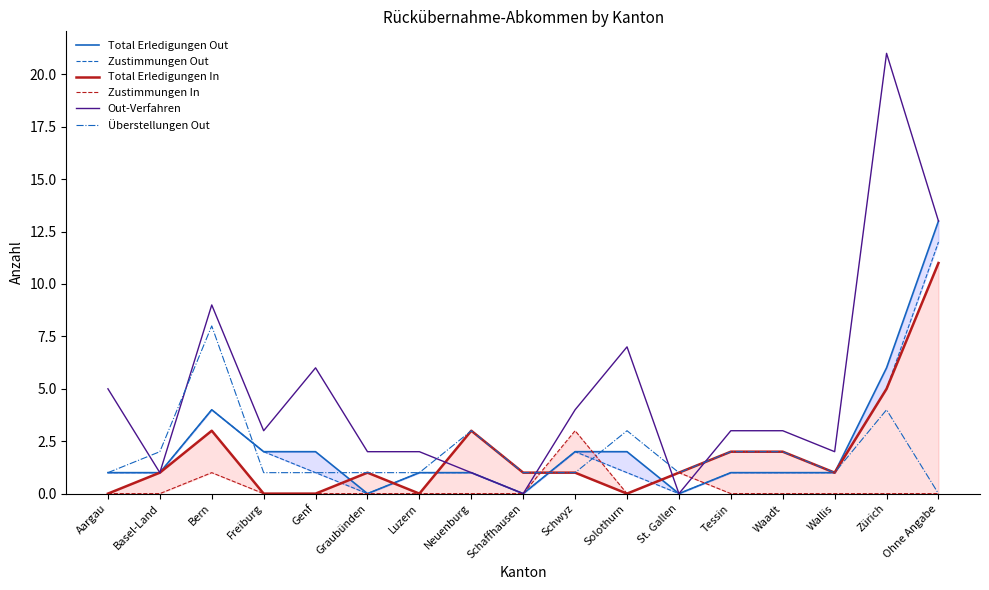

At how many categories does at least one series exceed 19?

1